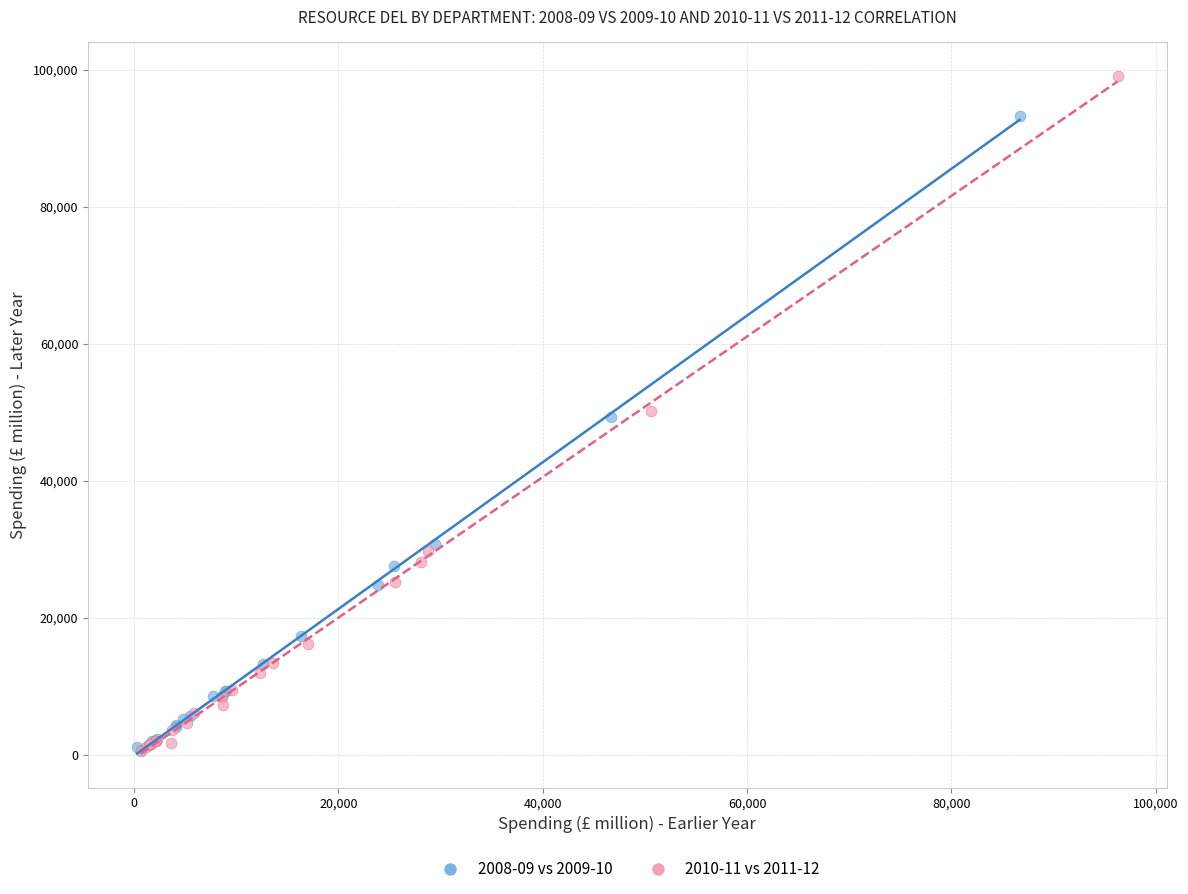

Which series reaches the maximum Y coordinate?

2010-11 vs 2011-12